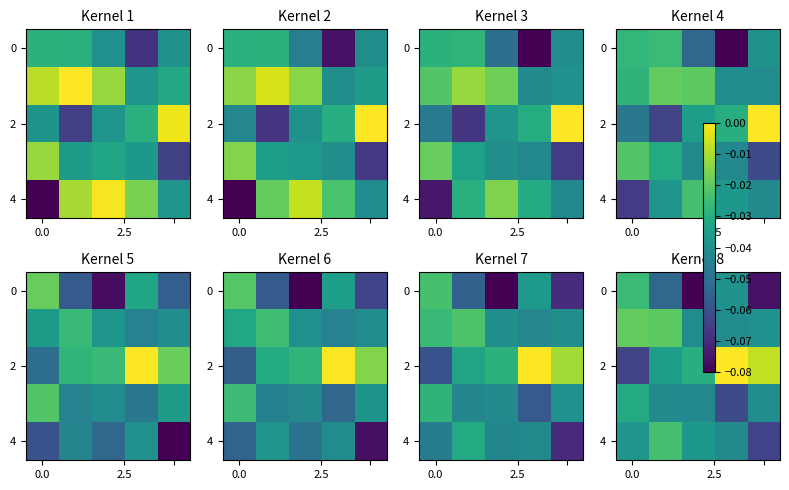

What is the sum of all 4 values?

-0.2